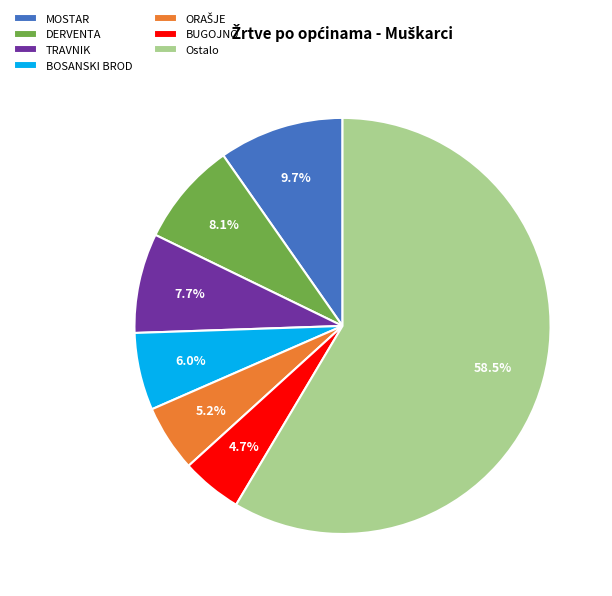

What is the ratio of the value at MOSTAR to the value at DERVENTA?

1.2